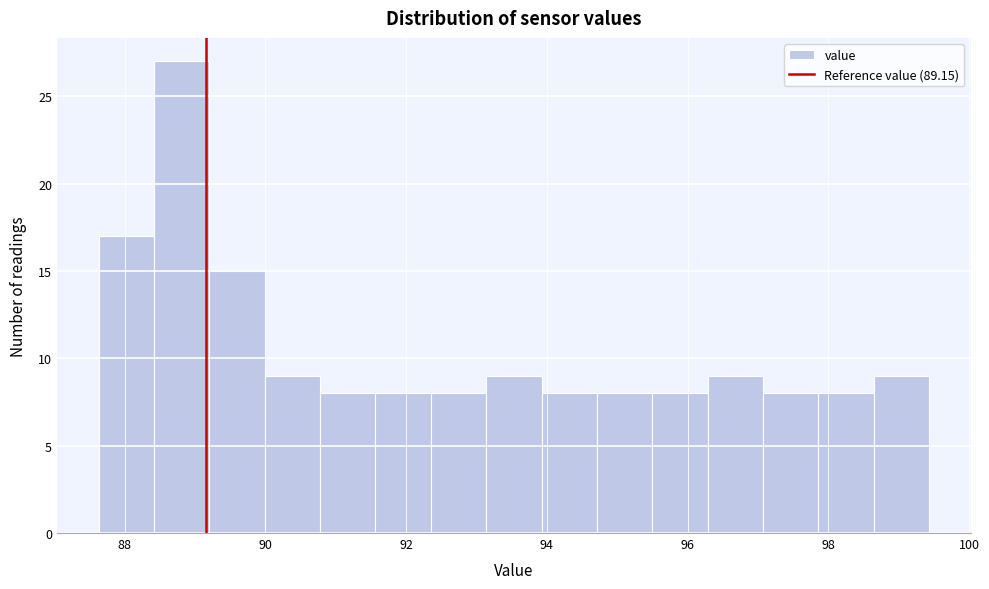

Read against the x-axis, roughly where is the centre of the tallest bar?

88.8